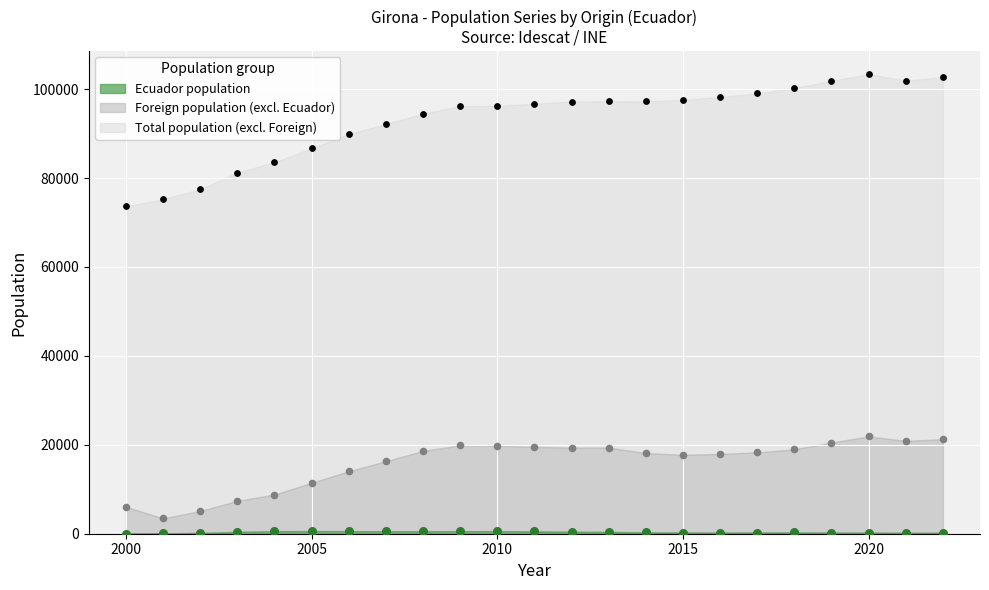

At how many categories does at least one series exceed 100003?

5